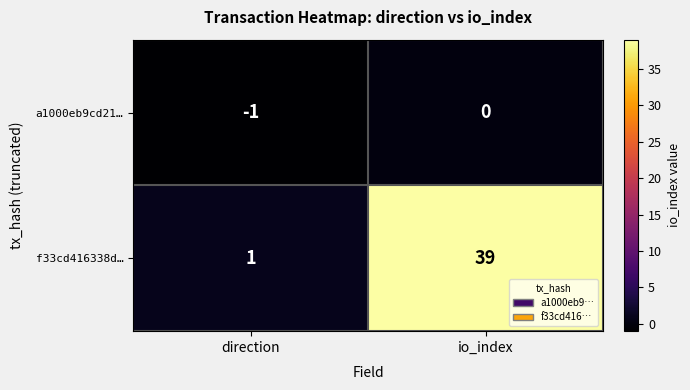

Where is a1000eb9cd21… nearest to the value 0?

io_index